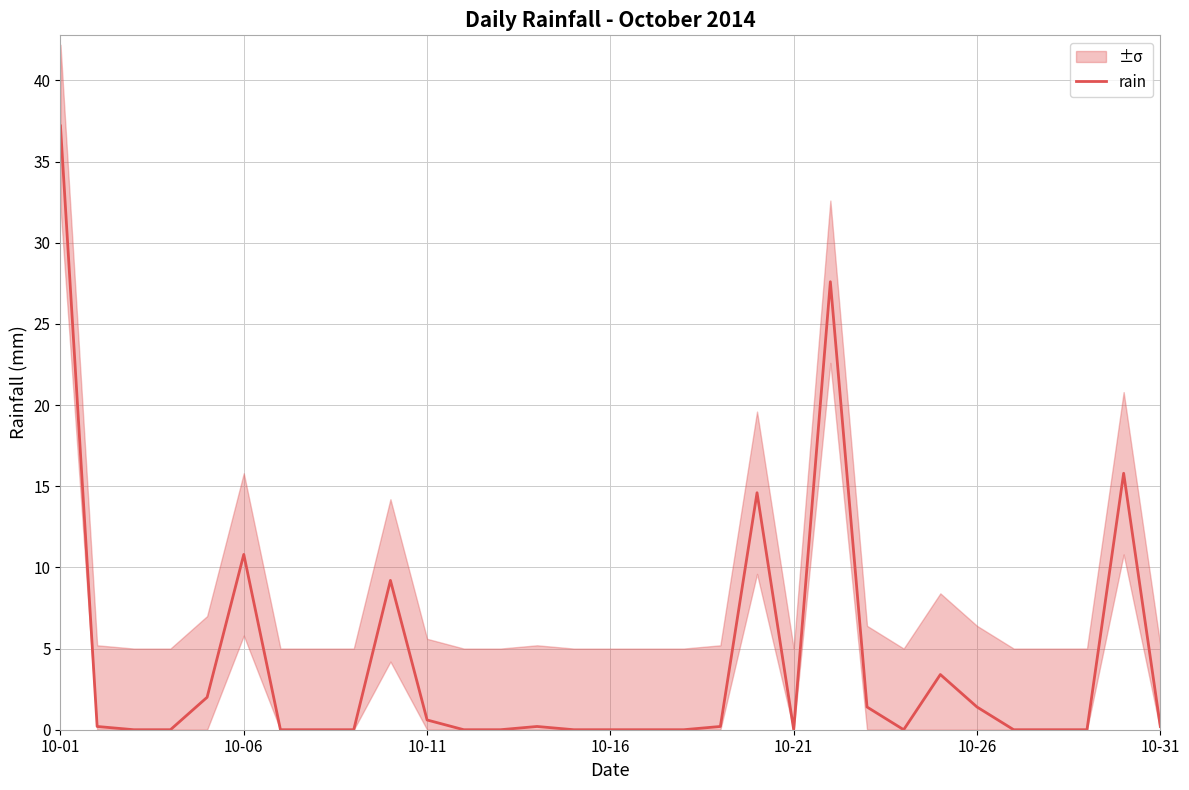

Reading left to right, transcribe all the data shown in this chart.

37.2	0.2	0.0	0.0	2.0	10.8	0.0	0.0	0.0	9.2	0.6	0.0	0.0	0.2	0.0	0.0	0.0	0.0	0.2	14.6	0.0	27.6	1.4	0.0	3.4	1.4	0.0	0.0	0.0	15.8	0.2